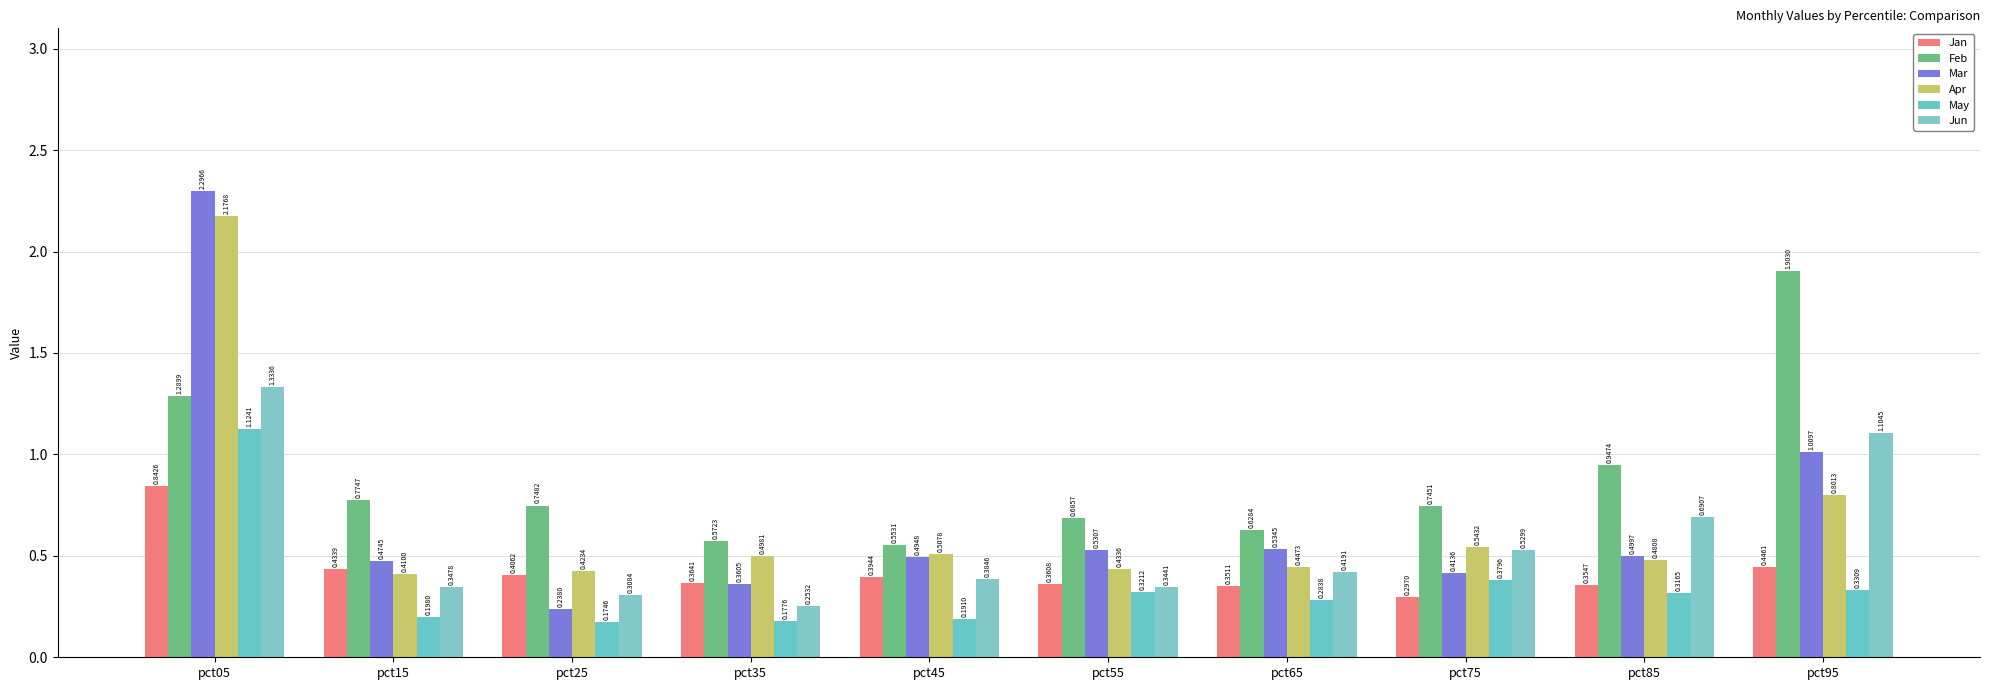

Between pct15 and pct95, which series saw the biggest shift?

Feb